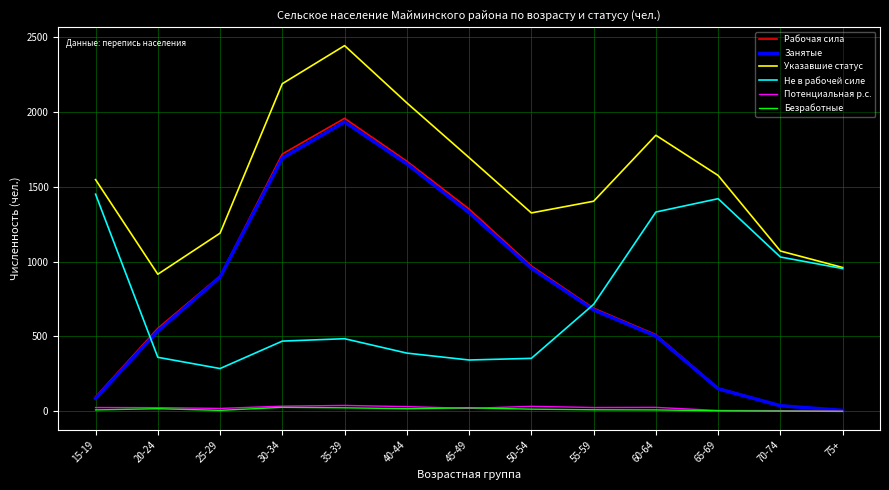

True or false: Не в рабочей силе has a value of 222 at 50-54.

False